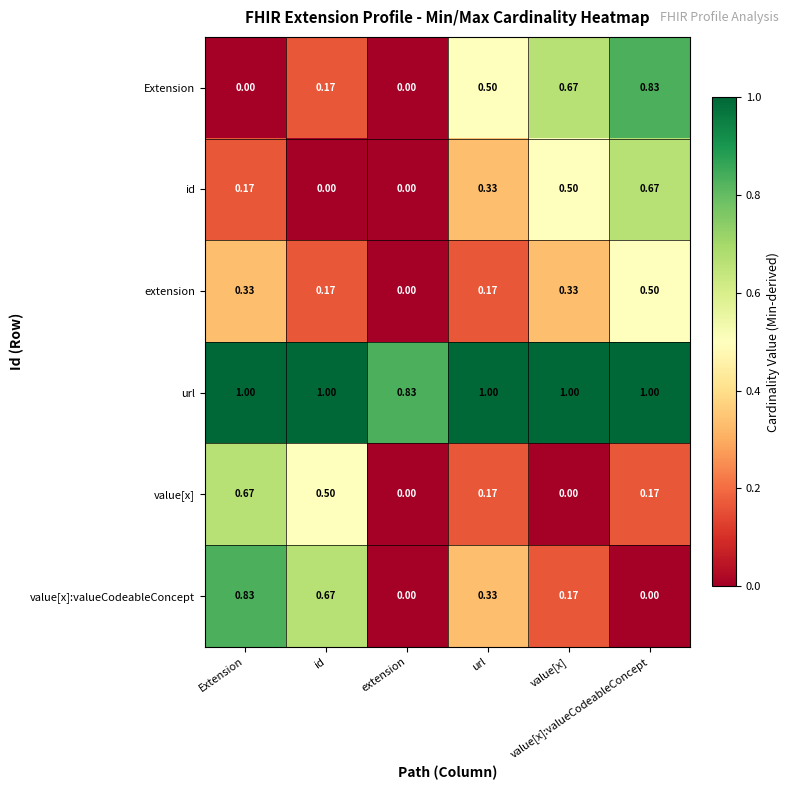

How many categories are shown in the chart?

6